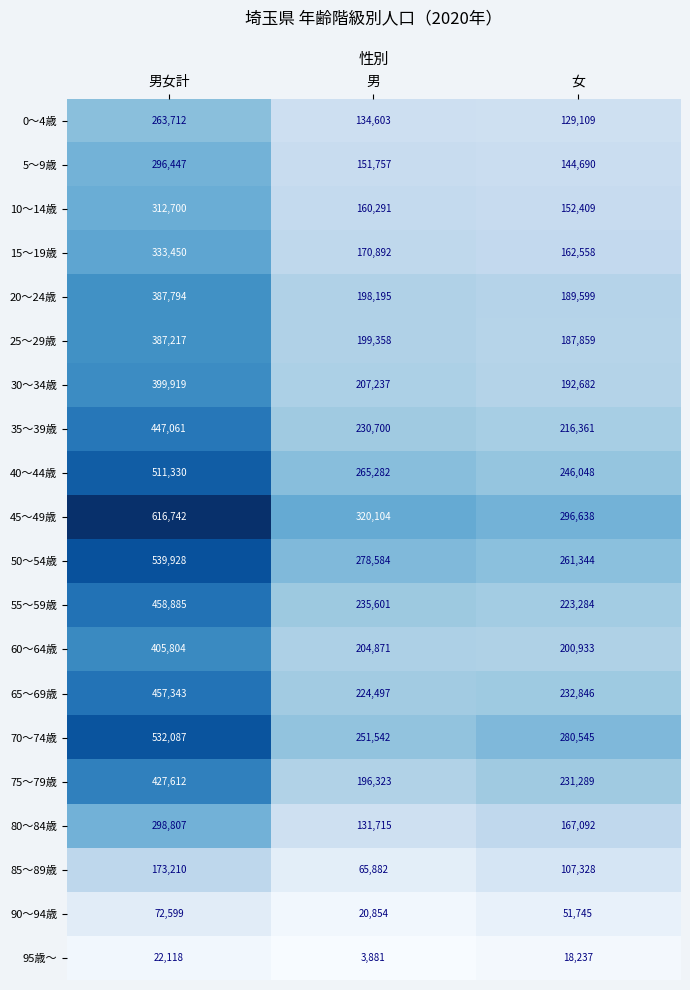

Where is 95歳～ nearest to the value 12999?

女